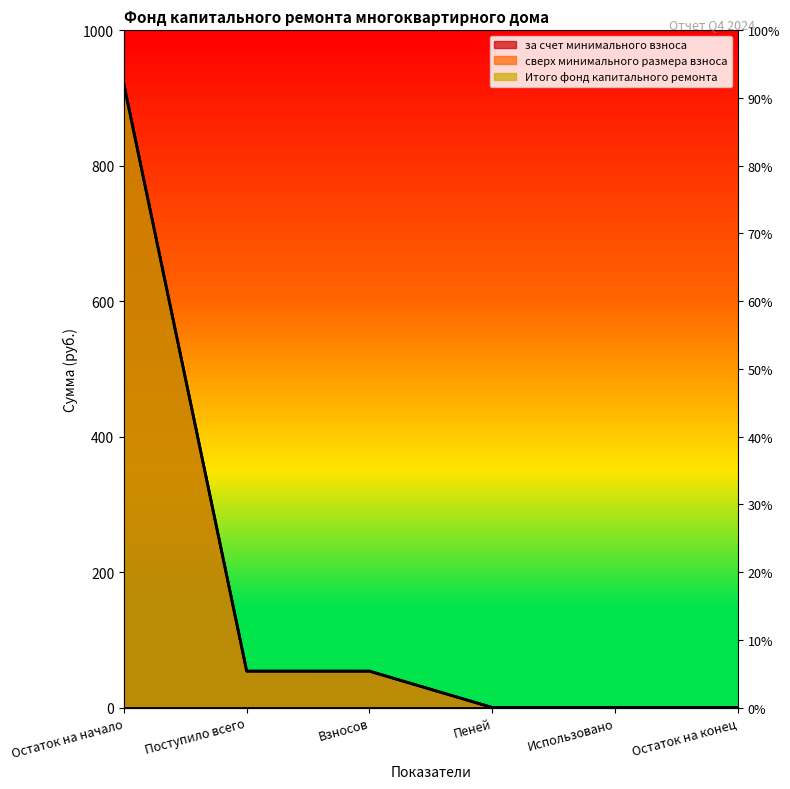

Reading left to right, what are all the values shown in this chart?

за счет минимального взноса: 919.7	53.7	53.7	0.0	0.0	0.0
Итого фонд капитального ремонта: 919.7	53.7	53.7	0.0	0.0	0.0